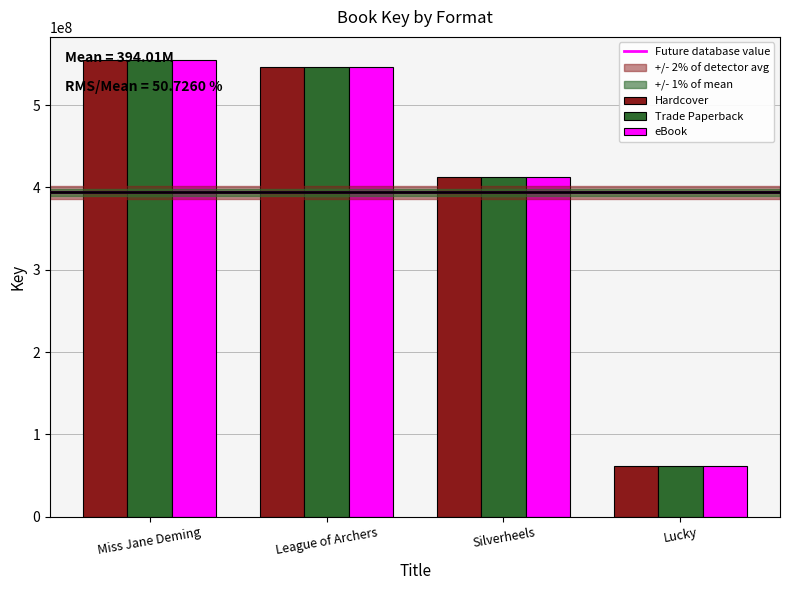

Is the value of eBook at Silverheels greater than the value of Hardcover at Lucky?

Yes